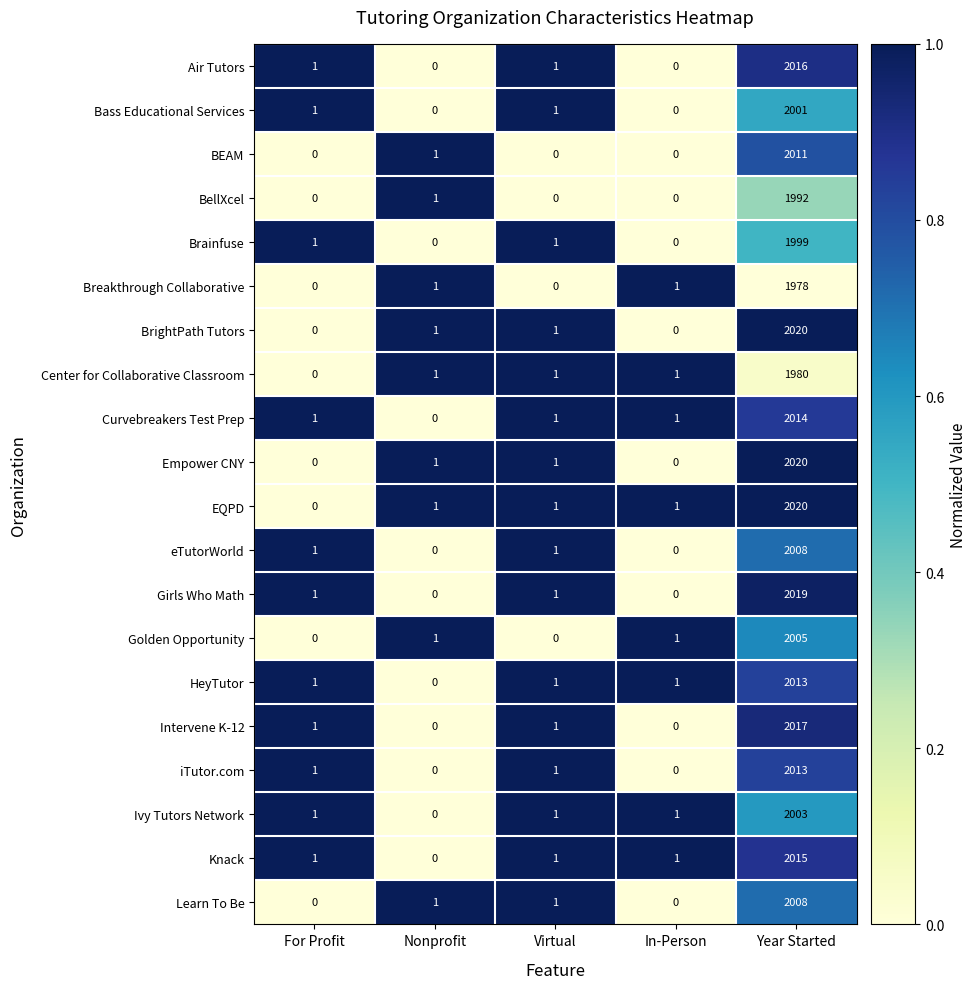

At which label is BEAM closest to 1005?

Nonprofit